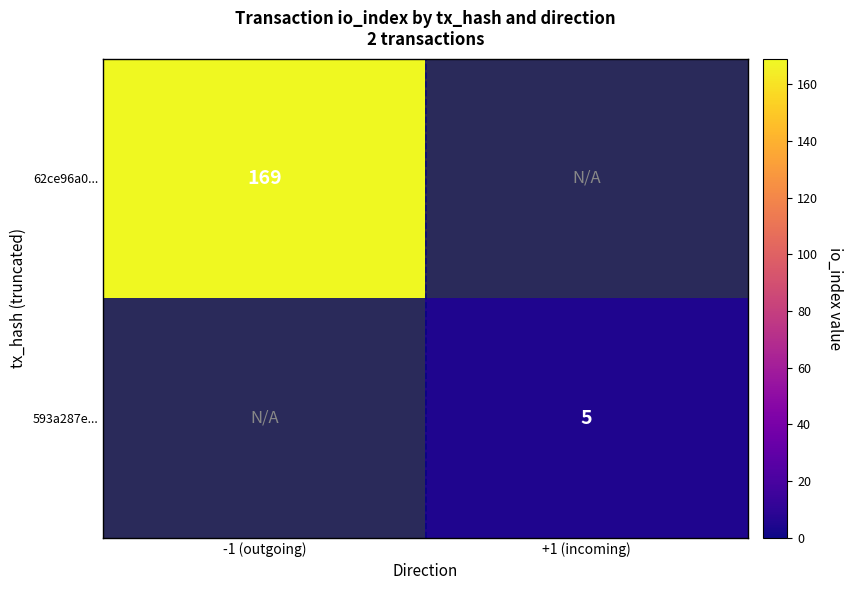

The 62ce96a0... series shows 169 at -1 (outgoing). True or false?

True